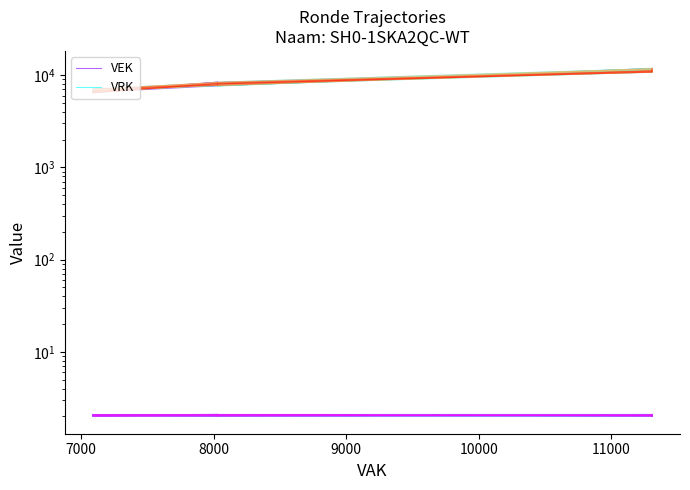

True or false: VEK and VRK intersect in this chart.

False